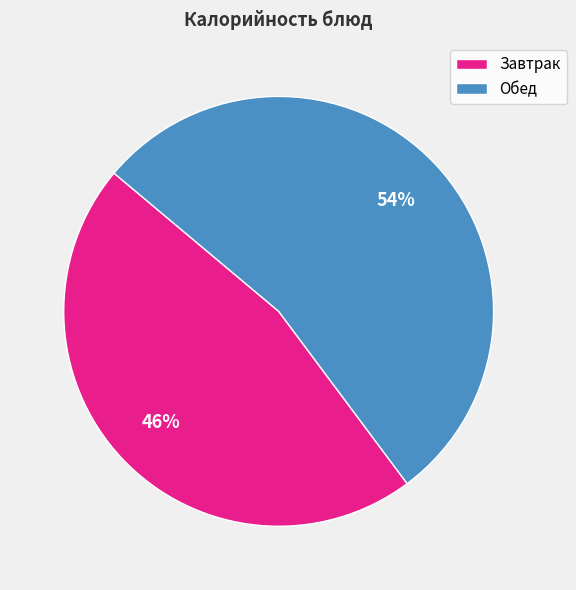

What is the ratio of the value at Обед to the value at Завтрак?

1.2